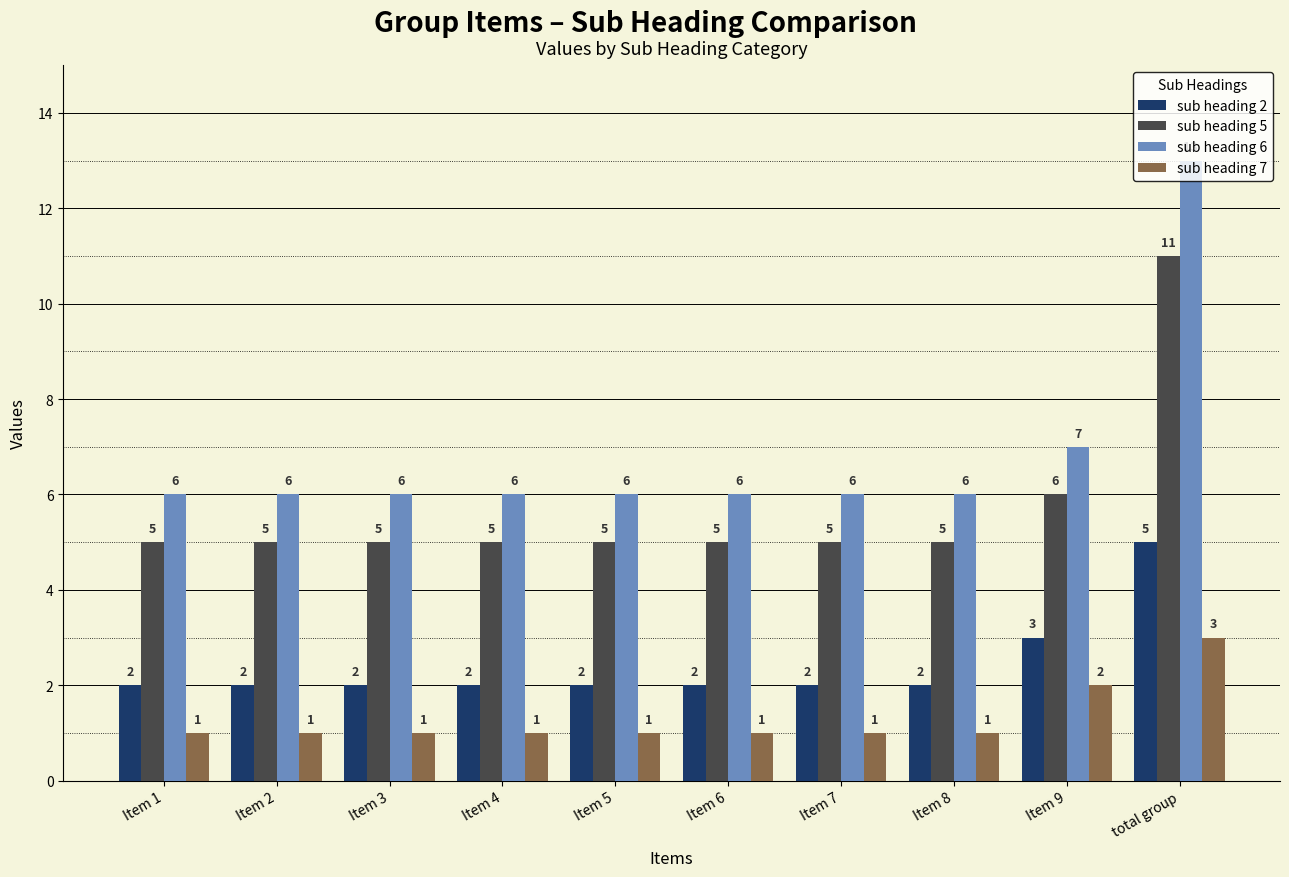

Rank the series by their average value, from highest to lowest.

sub heading 6, sub heading 5, sub heading 2, sub heading 7